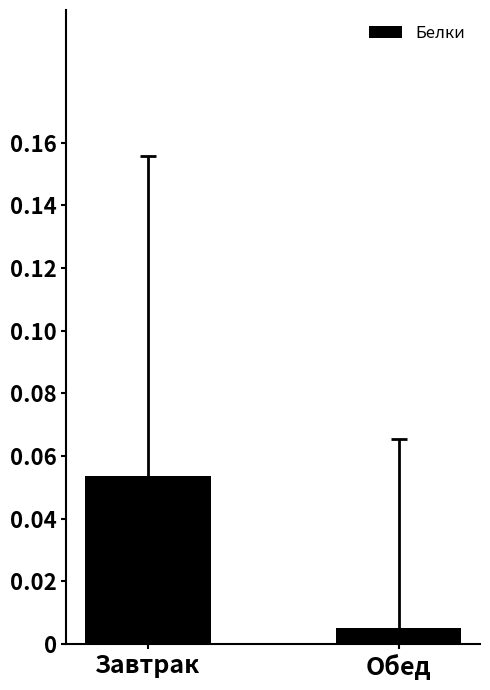

Where is the data nearest to the value 2?

Обед